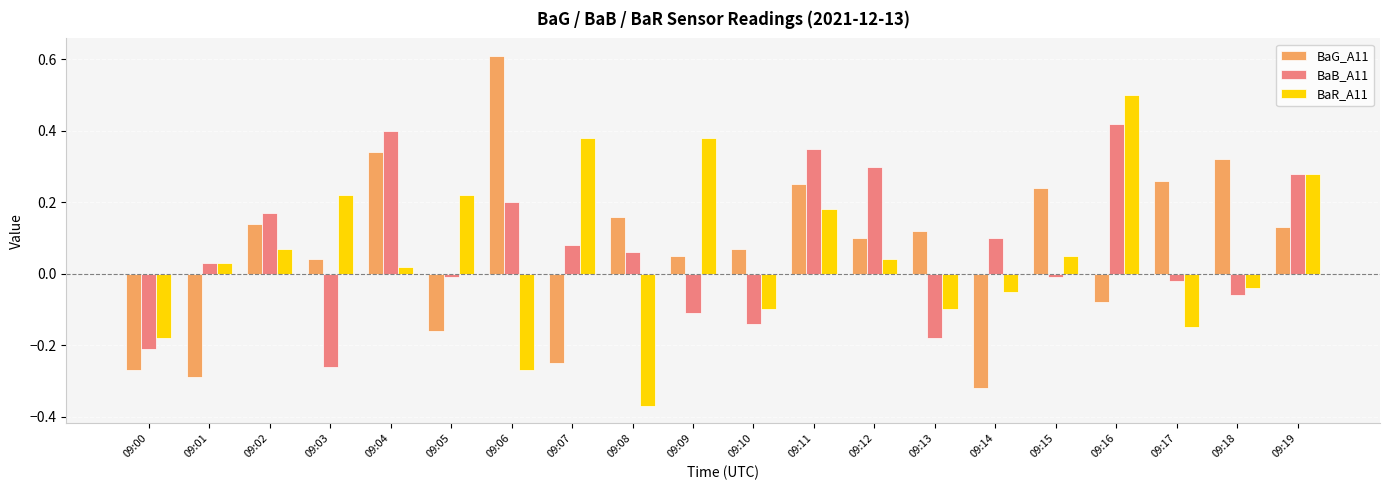

The value of BaR_A11 at 09:03 is 0.2. True or false?

True